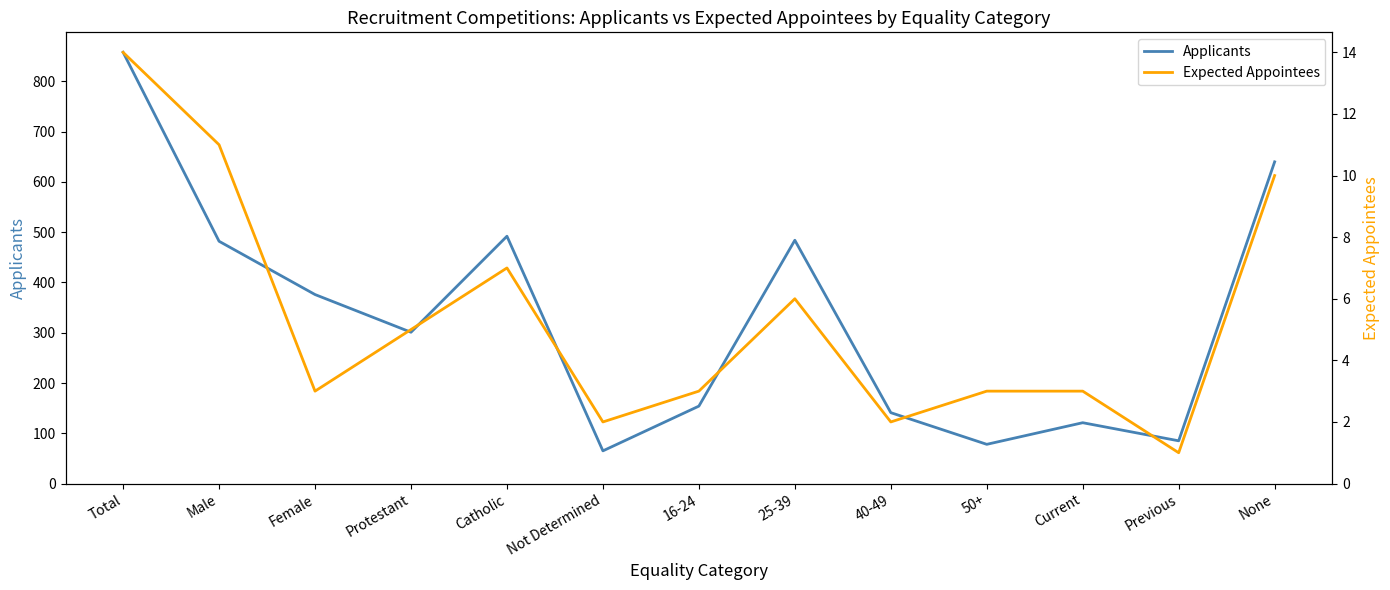

What position from the left is Protestant?

4